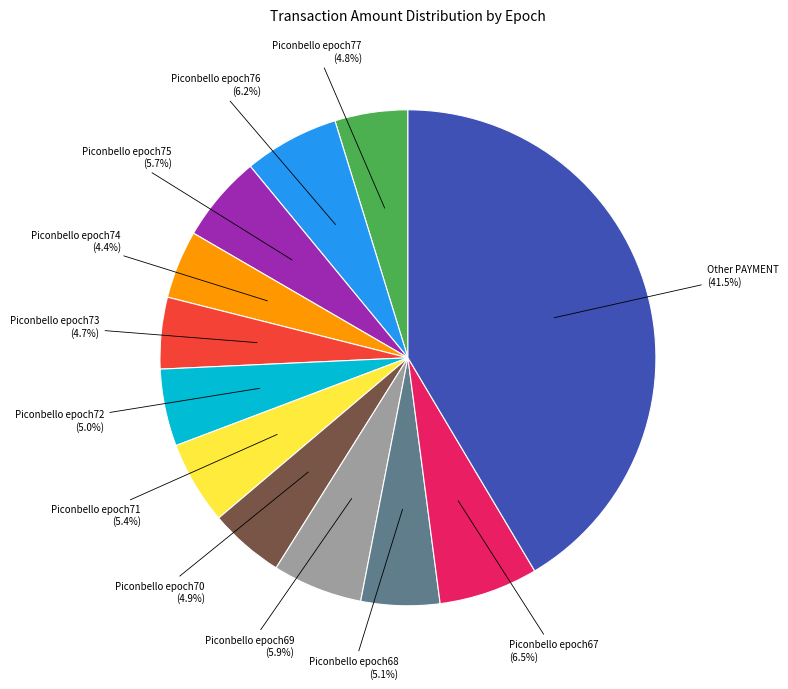

How many slices are in this pie chart?

12